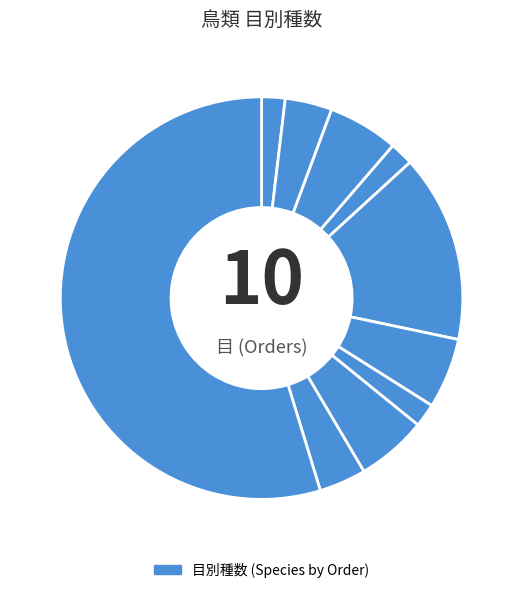

Count the number of slices in the pie.

10